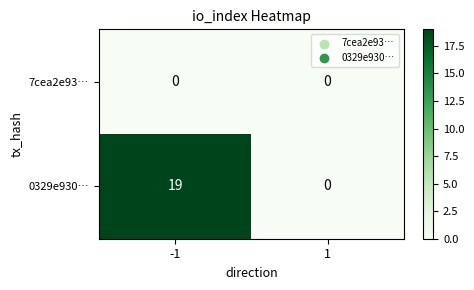

Between -1 and 1, which series saw the biggest shift?

0329e930…